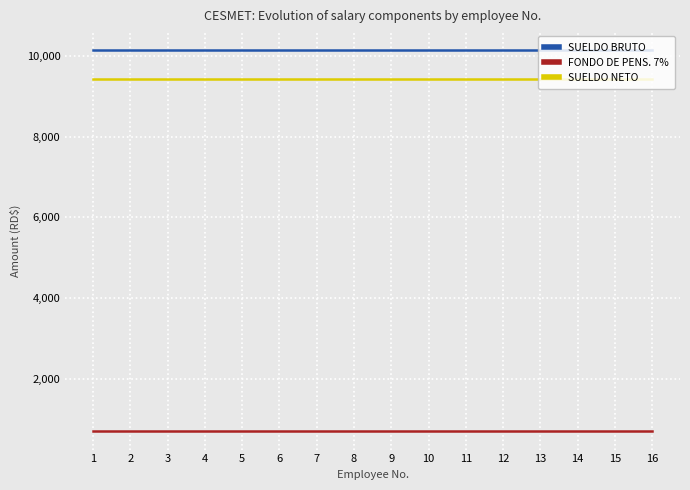

Reading left to right, list all the values displayed in this chart.

SUELDO BRUTO: 10150.0	10150.0	10150.0	10150.0	10150.0	10150.0	10150.0	10150.0	10150.0	10150.0	10150.0	10150.0	10150.0	10150.0	10150.0	10150.0
FONDO DE PENS. 7%: 710.5	710.5	710.5	710.5	710.5	710.5	710.5	710.5	710.5	710.5	710.5	710.5	710.5	710.5	710.5	710.5
SUELDO NETO: 9439.5	9439.5	9439.5	9439.5	9439.5	9439.5	9439.5	9439.5	9439.5	9439.5	9439.5	9439.5	9439.5	9439.5	9439.5	9439.5